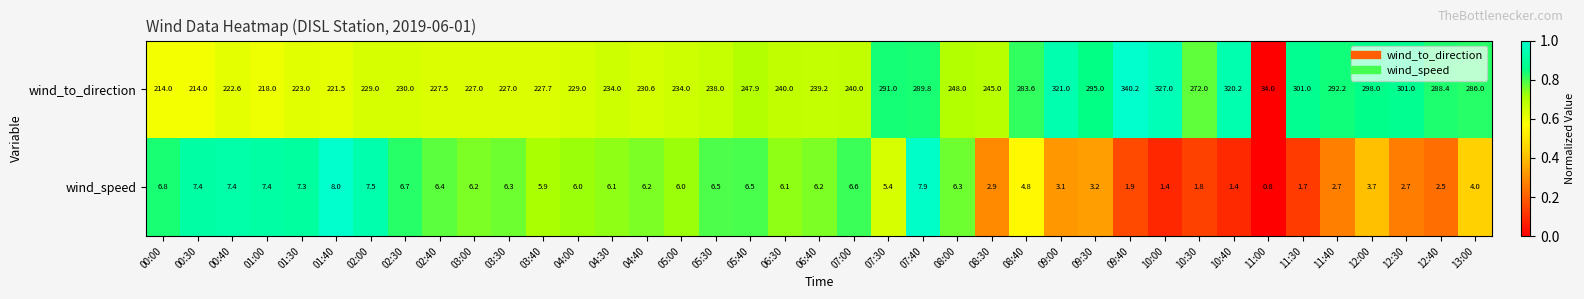

The value of wind_speed at 02:40 is 6.4. True or false?

True